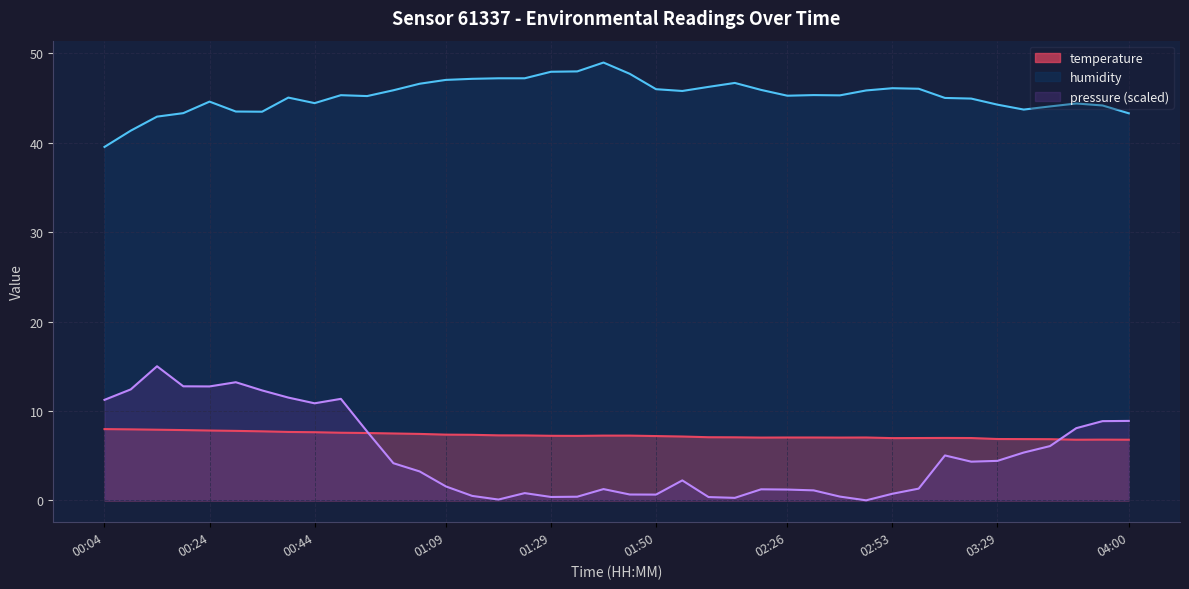

True or false: humidity and temperature intersect in this chart.

False